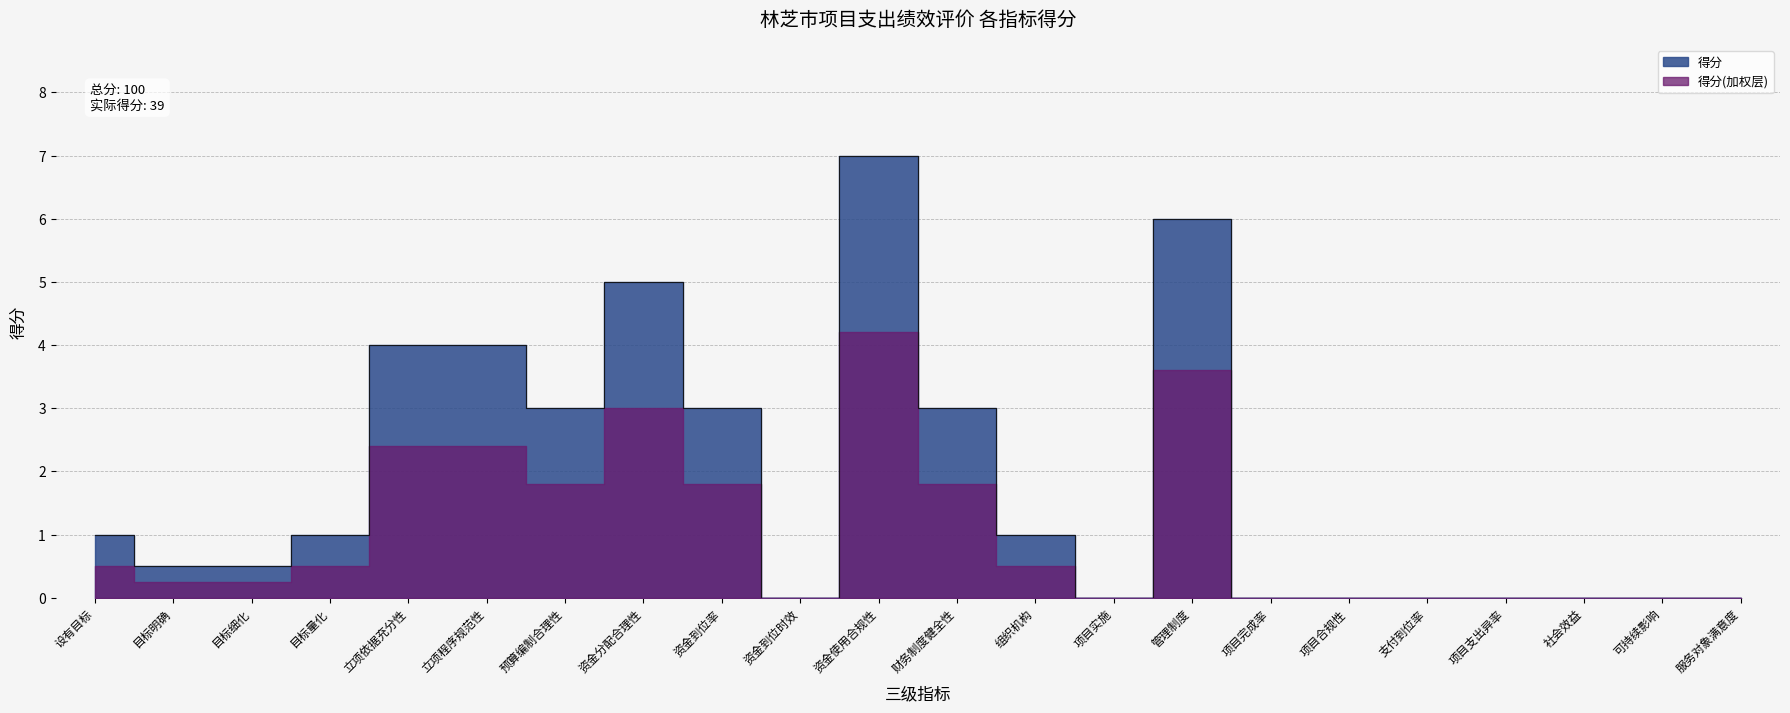

At which label does the data first exceed 1?

立项依据充分性